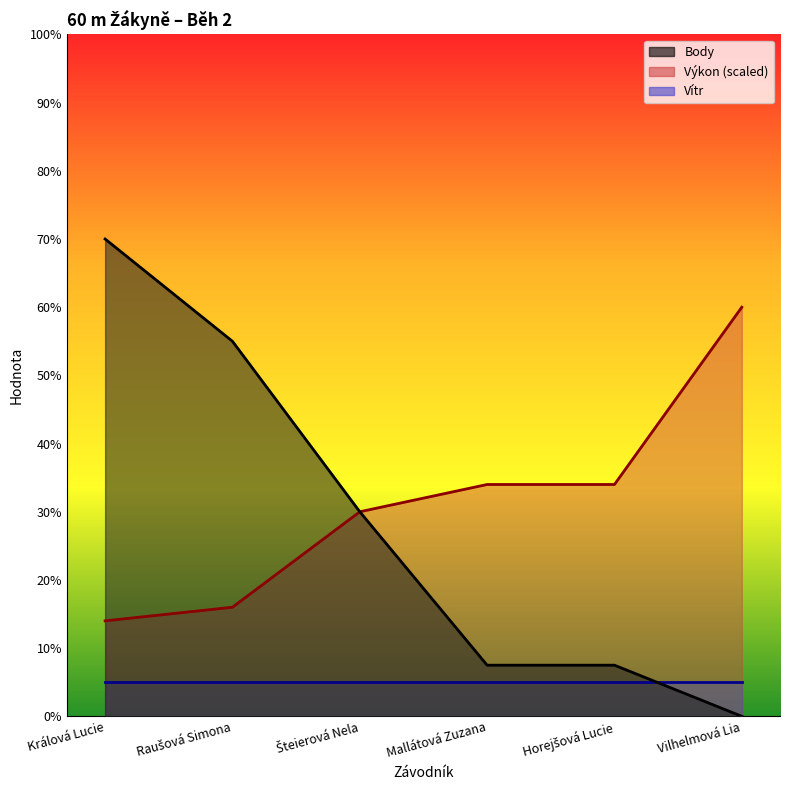

Which series changed the most between Králová Lucie and Vilhelmová Lia?

Body